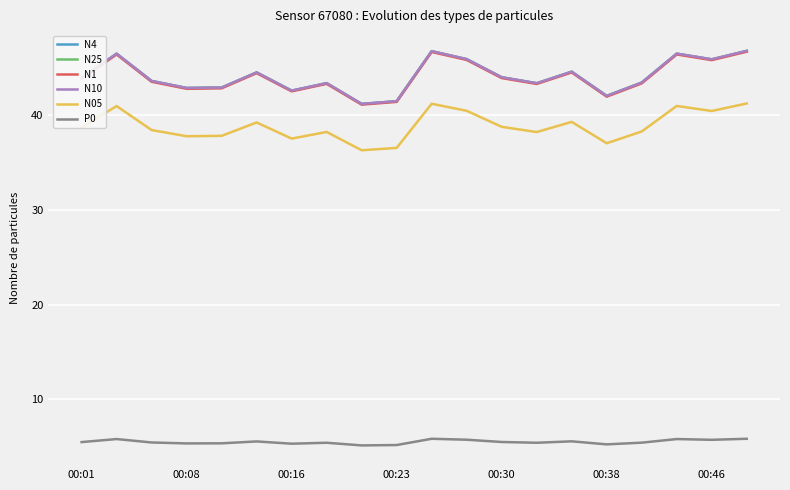

What is the greatest value displayed?

46.7